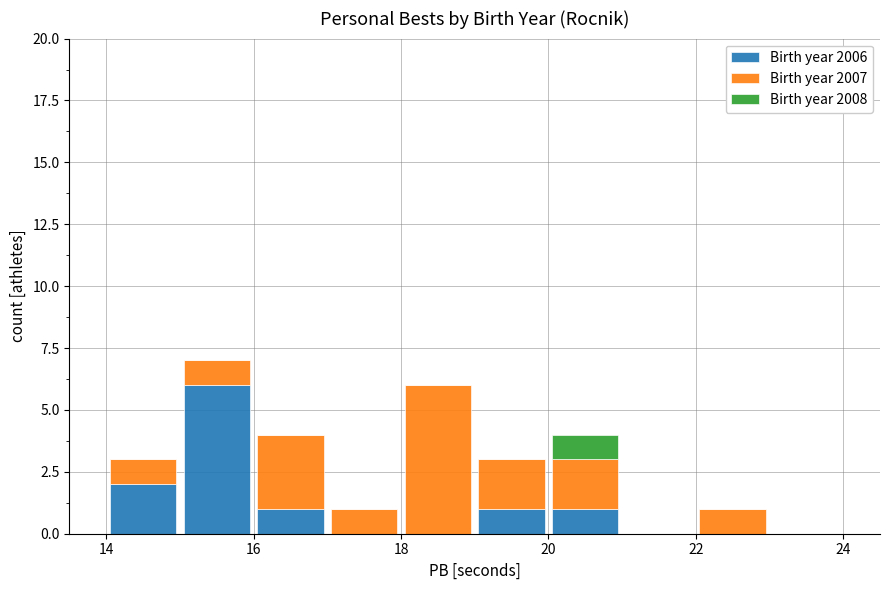

How many Birth year 2006 values are between 0 and 1?

8